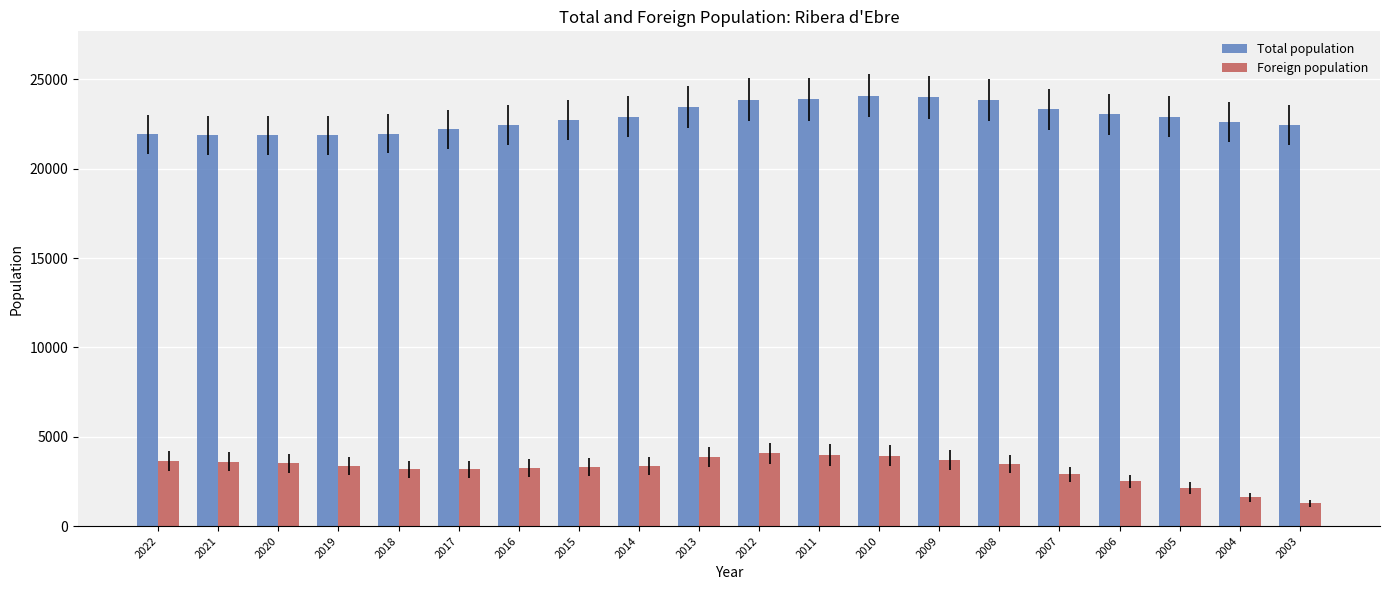

Is the value of Total population at 2012 greater than the value of Foreign population at 2014?

Yes